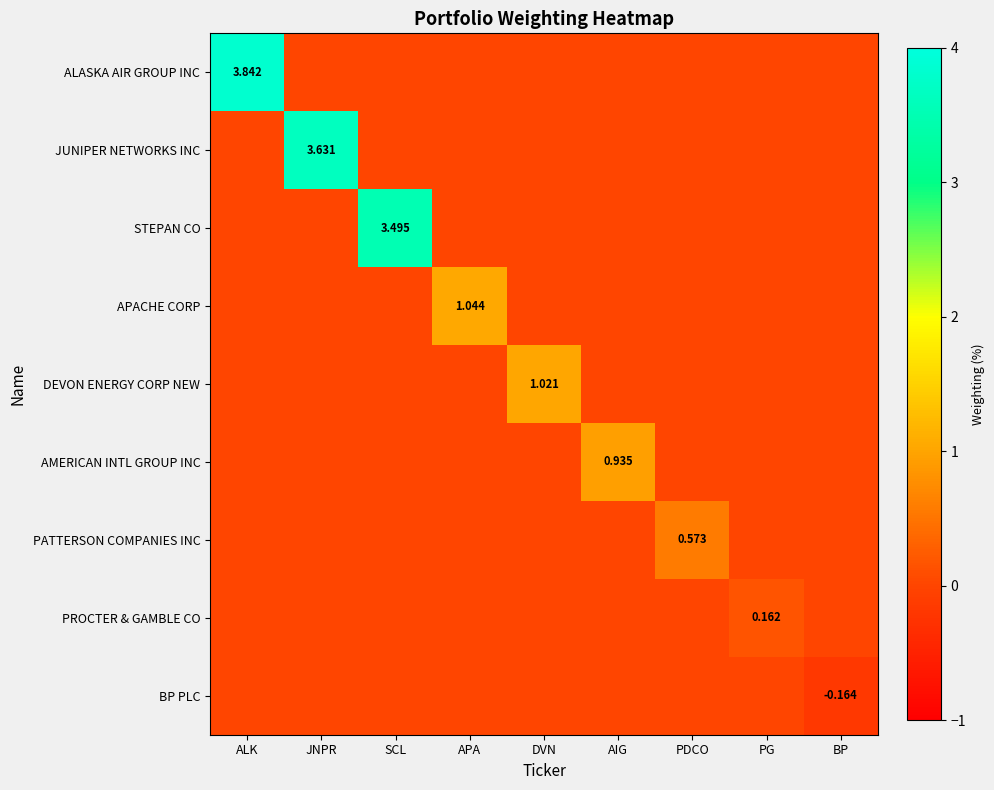

Where is STEPAN CO nearest to the value 1?

ALK